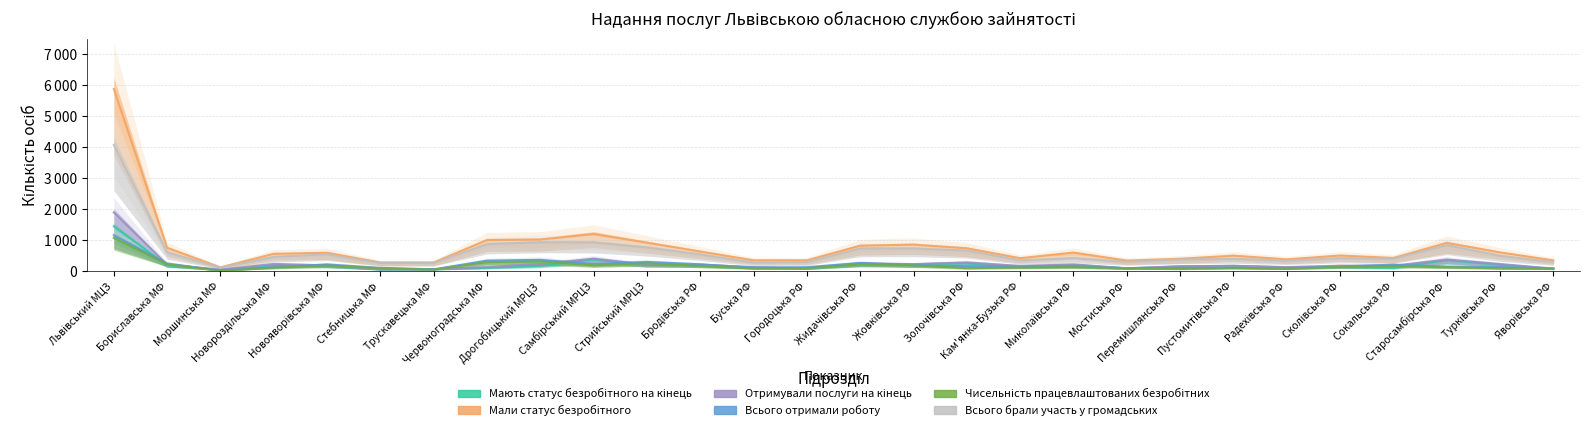

Is this an area chart (filled region under the line)?

No